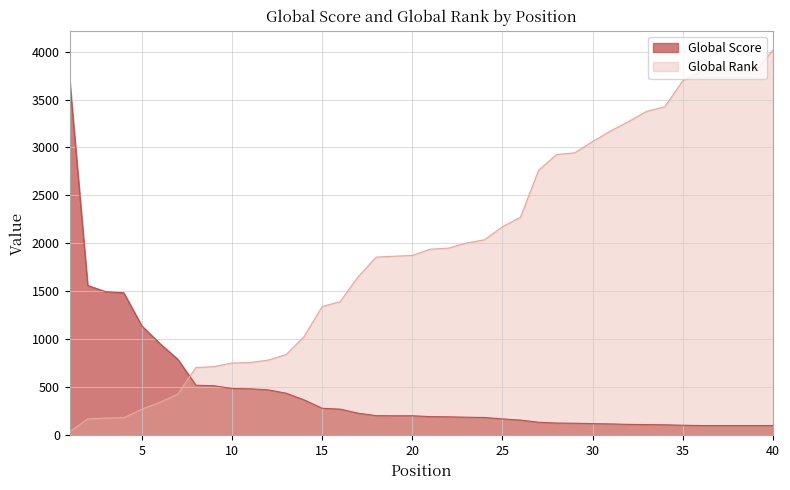

Where is Global Score nearest to the value 1904?

2